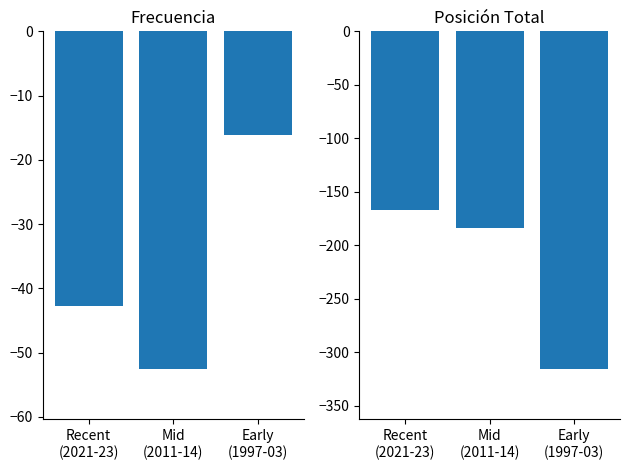

Rank the series at Mid
(2011-14) from lowest to highest value.

Posición Total, Frecuencia